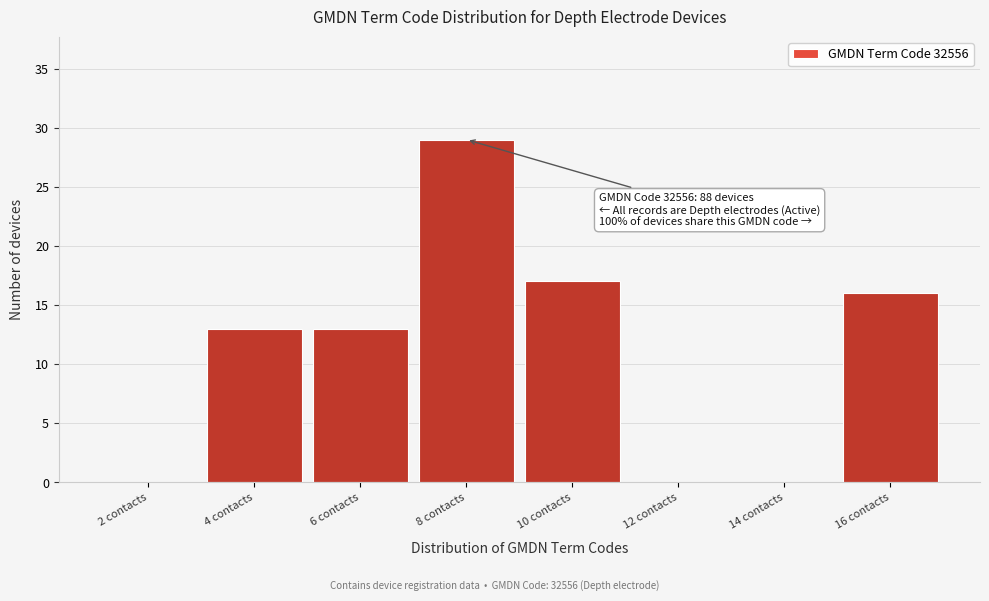

Reading left to right, list all the values displayed in this chart.

2 contacts=0	4 contacts=13	6 contacts=13	8 contacts=29	10 contacts=17	12 contacts=0	14 contacts=0	16 contacts=16